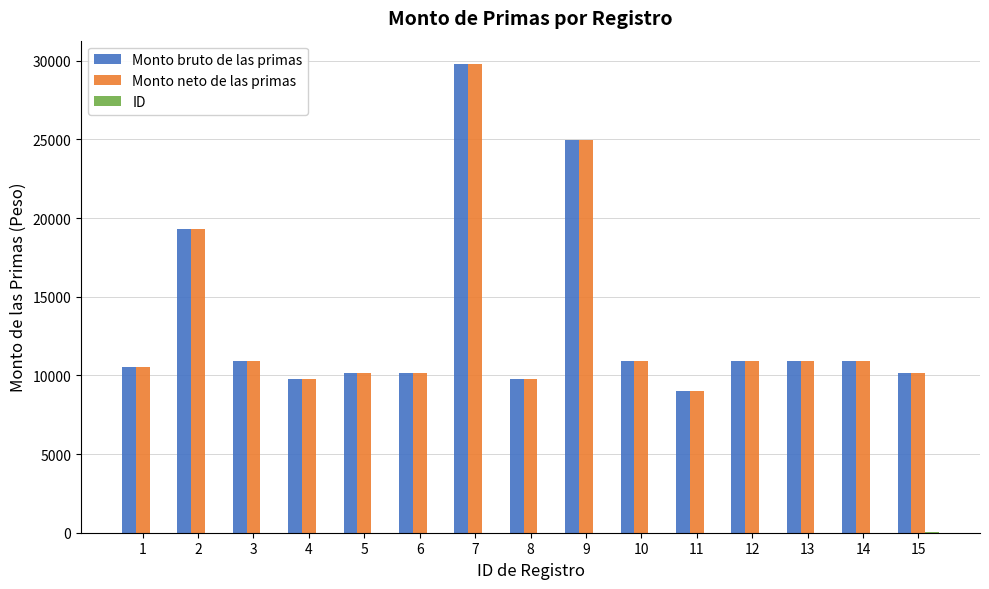

What is the total value across all series at 5?

20307.1